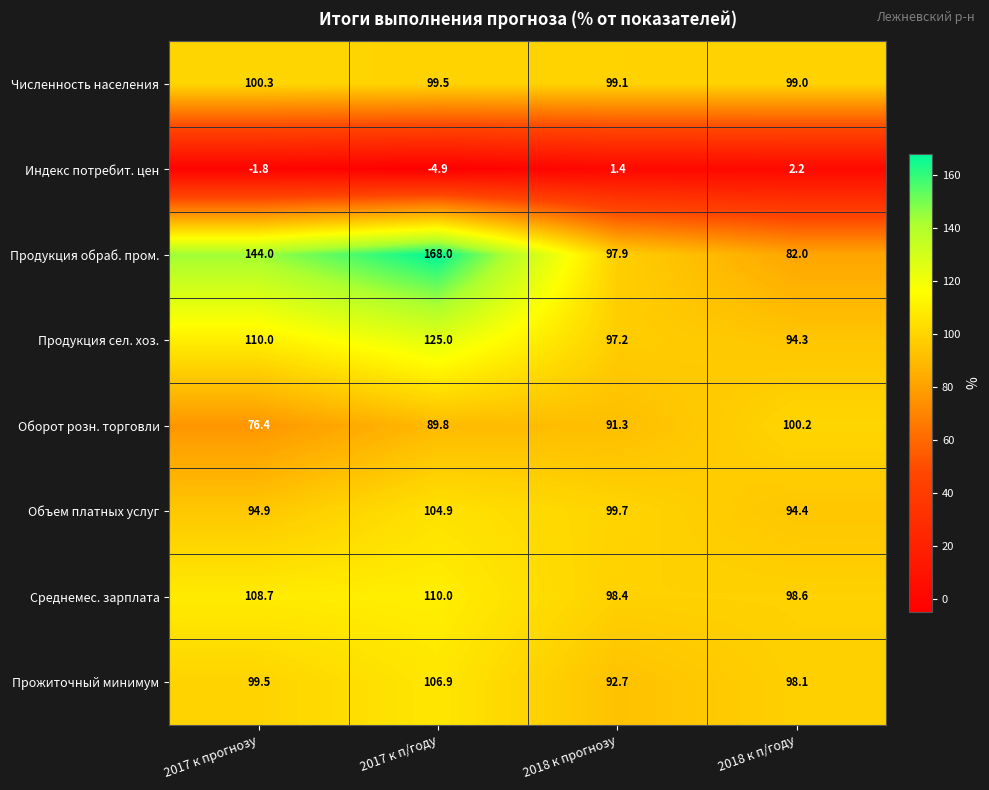

The value of Прожиточный минимум at 2018 к прогнозу is 137.3. True or false?

False